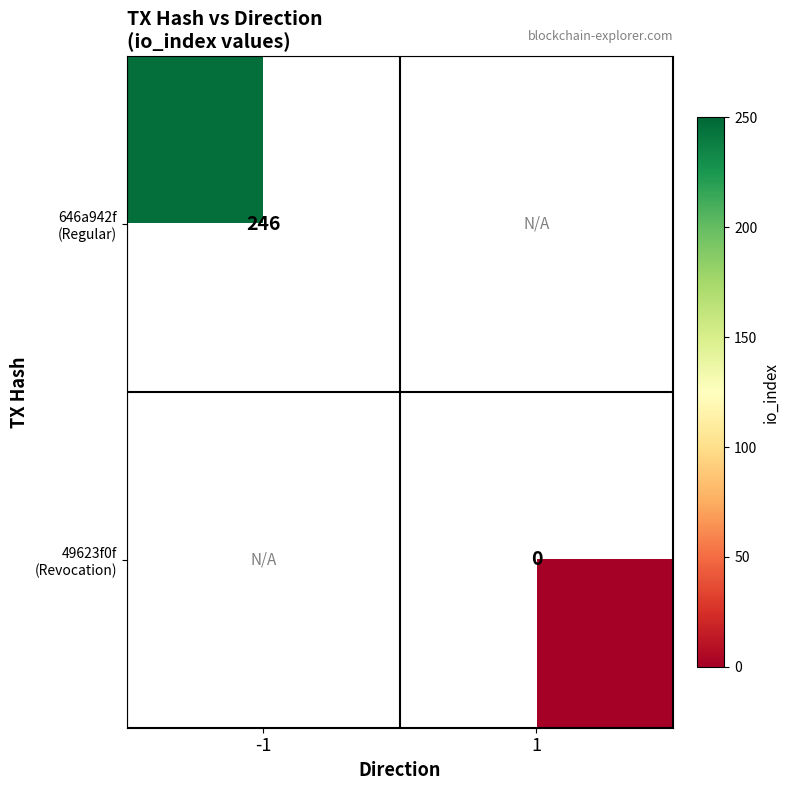

What value does the 646a942f (Regular) series have at -1?

246.0